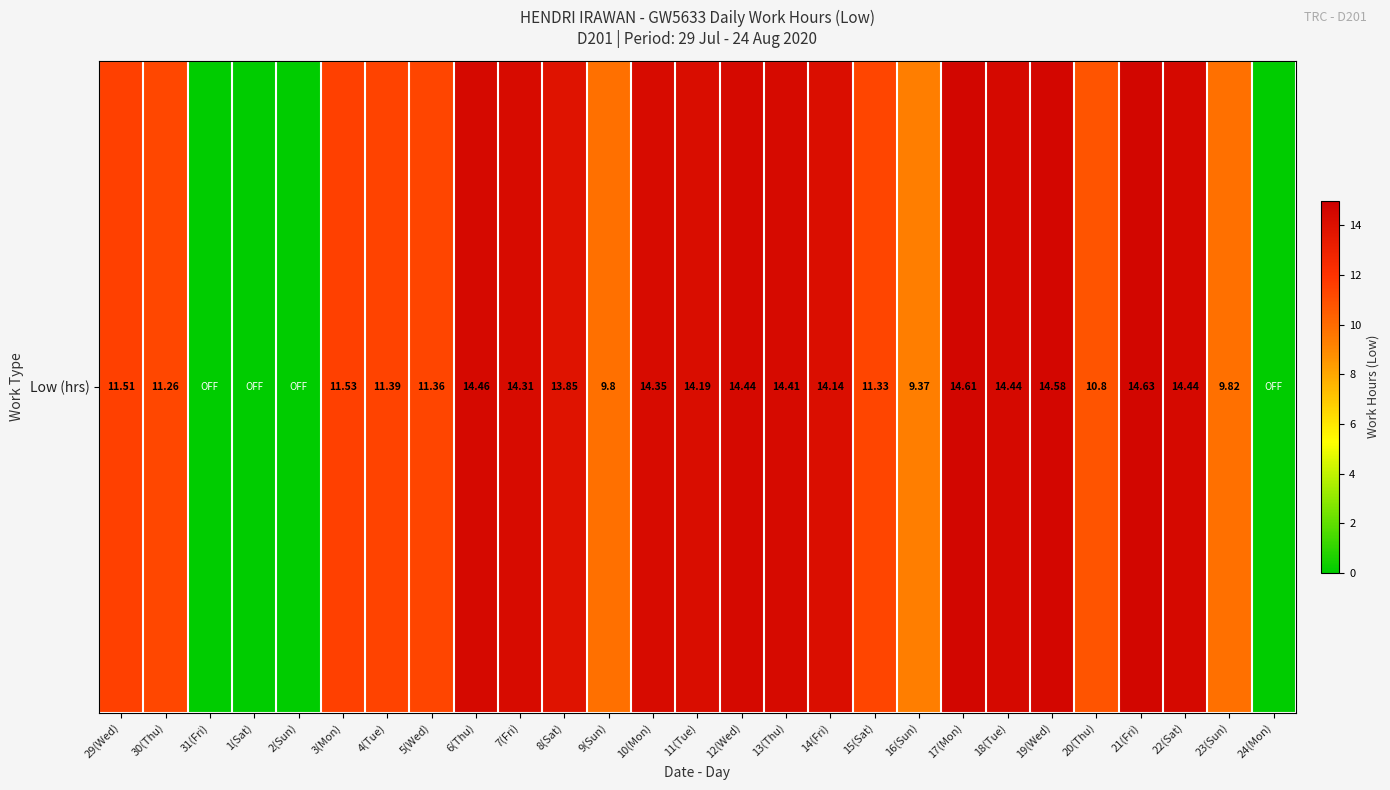

List the labels in order of value, largest first.

21(Fri), 17(Mon), 19(Wed), 6(Thu), 12(Wed), 18(Tue), 22(Sat), 13(Thu), 10(Mon), 7(Fri), 11(Tue), 14(Fri), 8(Sat), 3(Mon), 29(Wed), 4(Tue), 5(Wed), 15(Sat), 30(Thu), 20(Thu), 23(Sun), 9(Sun), 16(Sun), 31(Fri), 1(Sat), 2(Sun), 24(Mon)